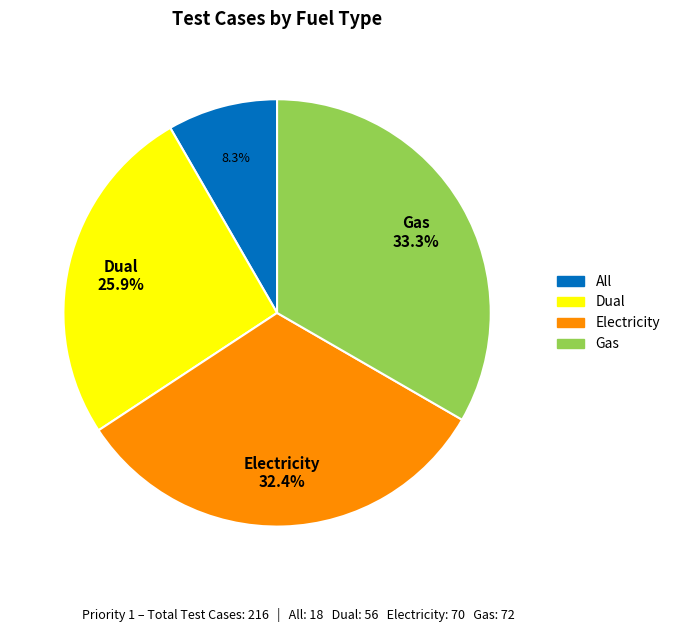

Is there a majority slice in this chart?

No